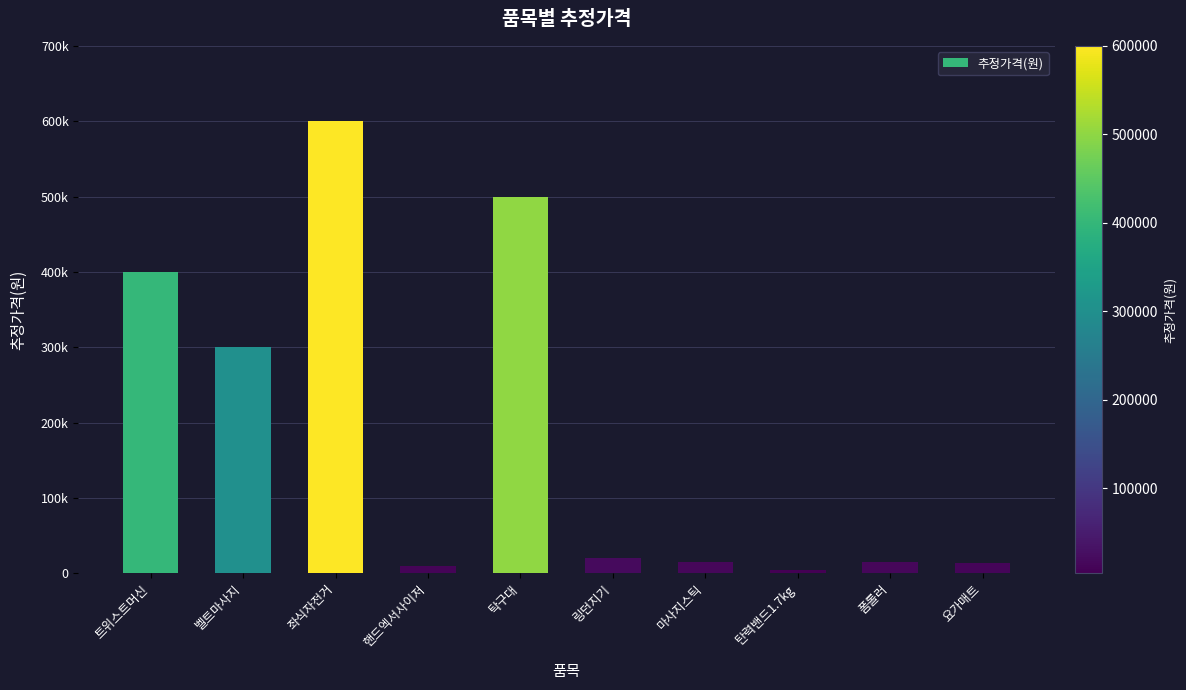

Does the chart contain any negative values?

No